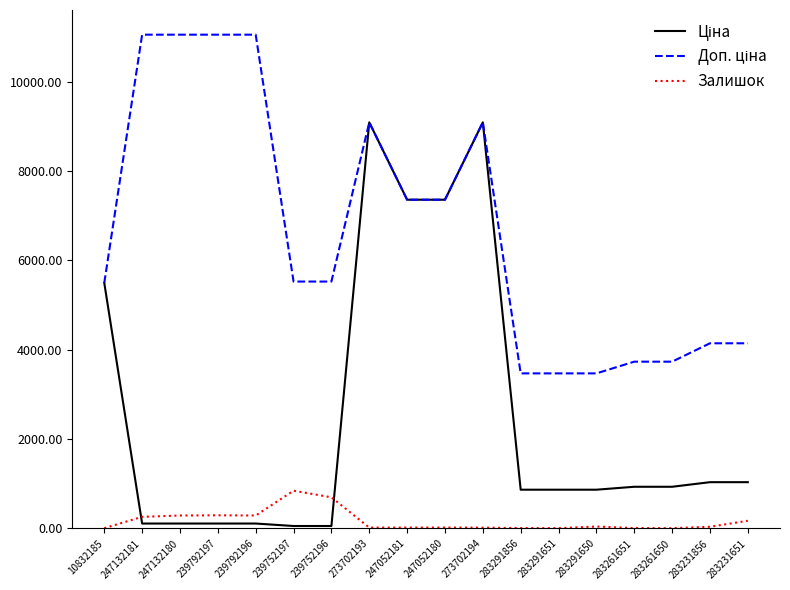

Read the Залишок value at 239792197.

295.0